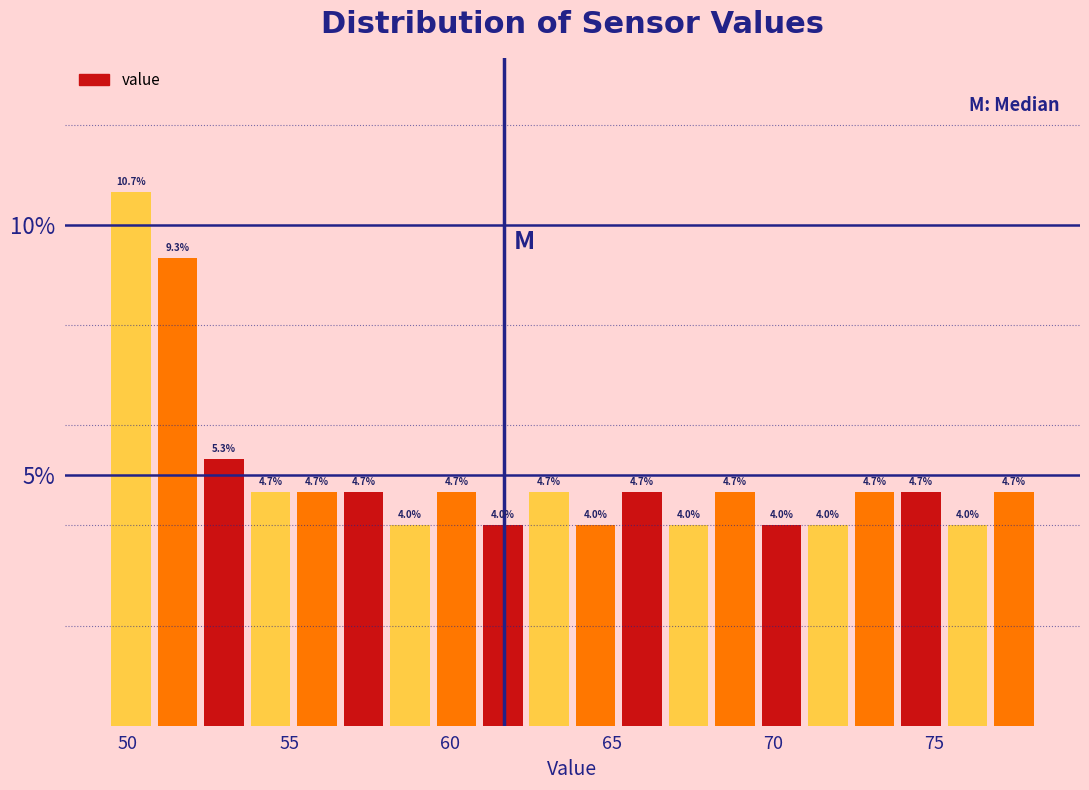

Read against the x-axis, roughly where is the centre of the tallest bar?

50.0